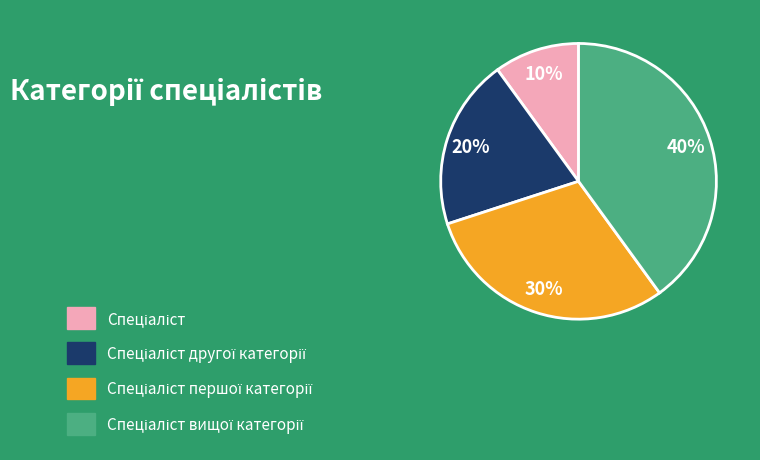

Does any single category account for the majority?

No